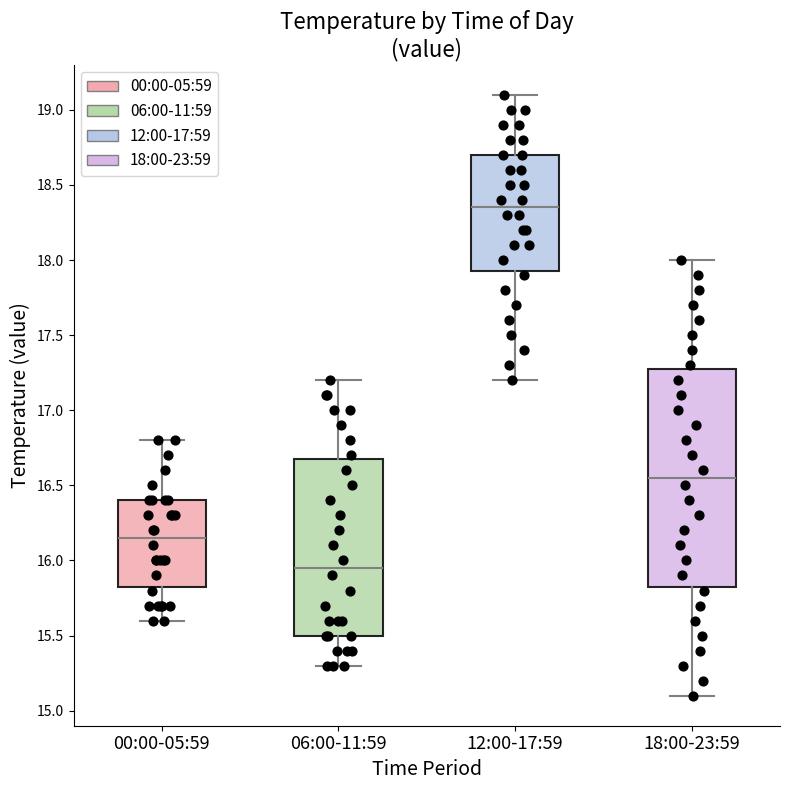

Reading left to right, read every box against the y-axis: the position of its median line, the range the box covers, and the ends of its whiskers. The values are not printed on the chart, so give them approximately, as read against the axis.

00:00-05:59: median 16.15, box 15.85 to 16.40, whiskers 15.60 to 16.80
06:00-11:59: median 15.95, box 15.50 to 16.70, whiskers 15.30 to 17.20
12:00-17:59: median 18.35, box 17.95 to 18.70, whiskers 17.20 to 19.10
18:00-23:59: median 16.55, box 15.85 to 17.30, whiskers 15.10 to 18.00